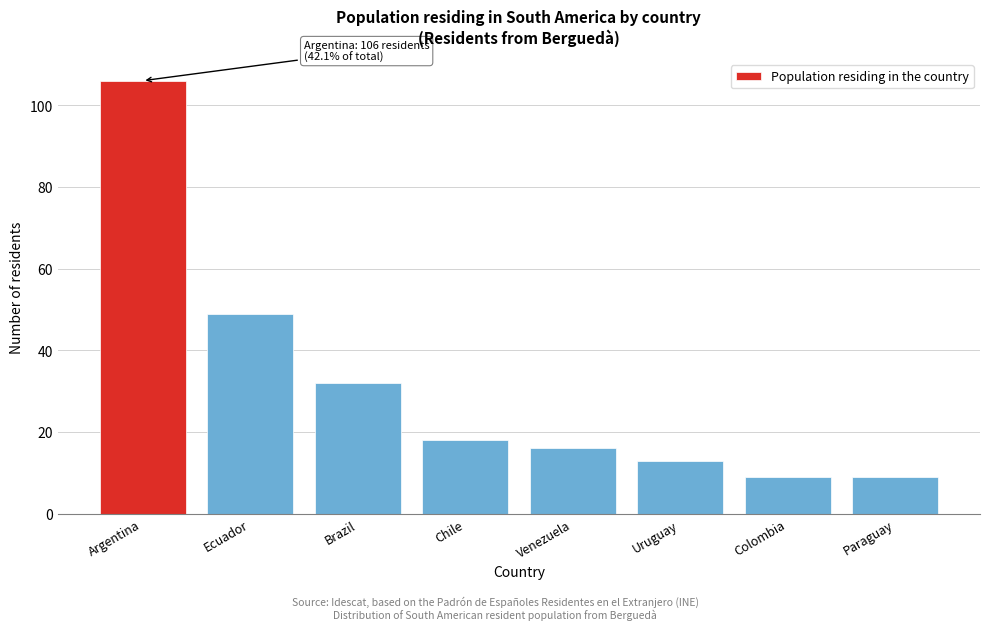

Reading left to right, list all the values displayed in this chart.

106	49	32	18	16	13	9	9